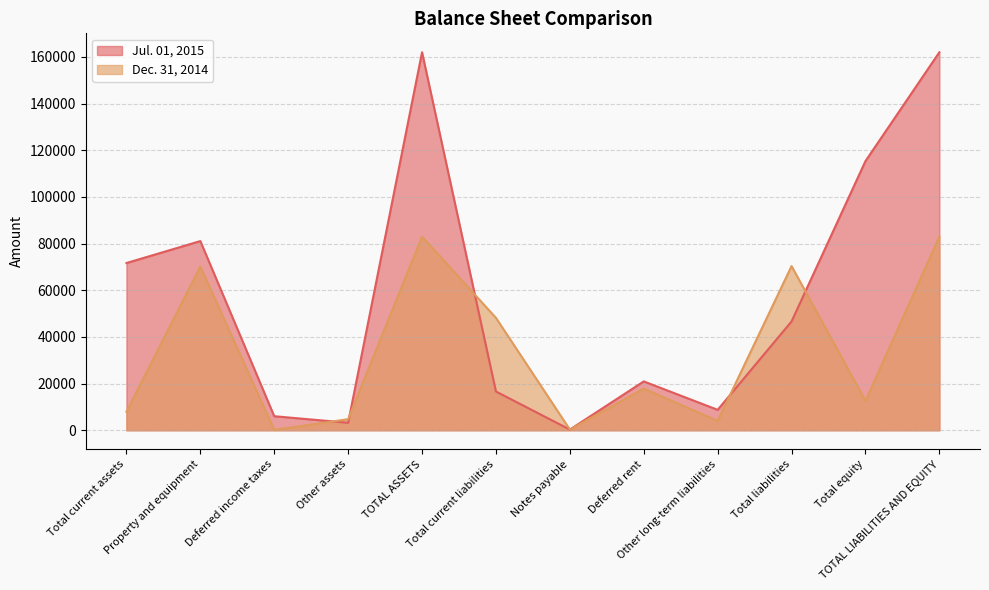

Which label corresponds to the smallest value in the chart?

Deferred income taxes